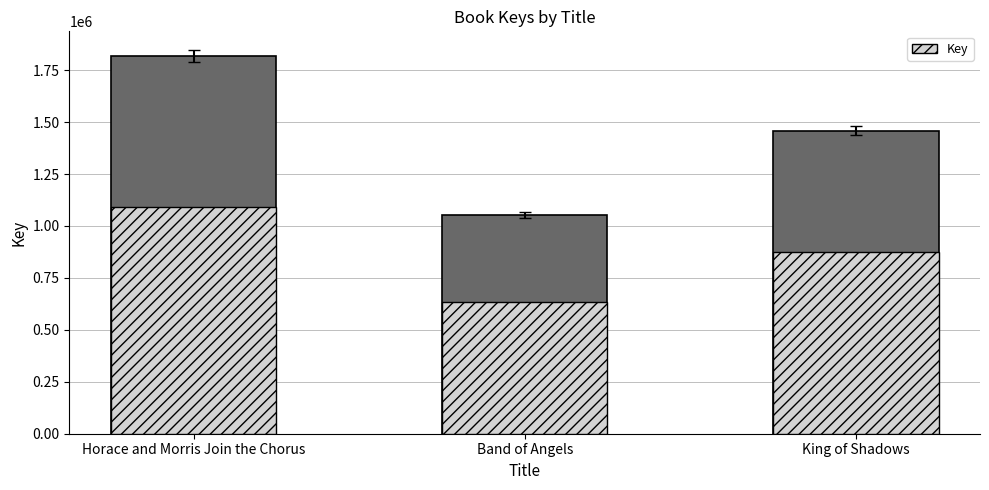

What is the label of the 2nd bar from the right?

Band of Angels